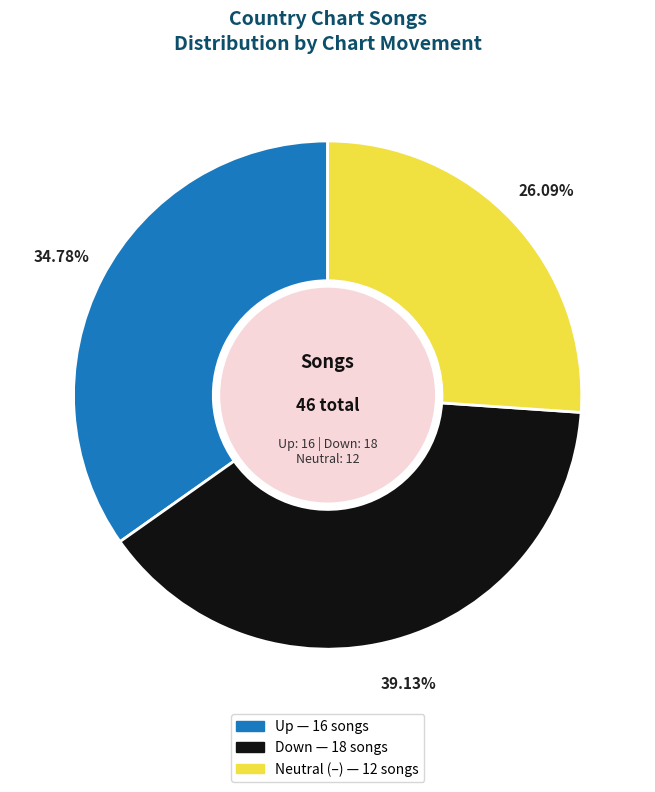

Is there any slice that represents more than half of the pie?

No